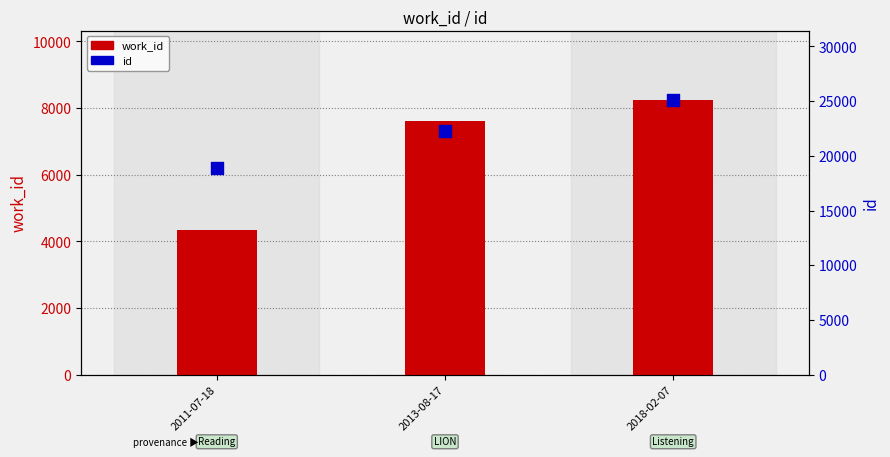

Which series has the largest Y range (max minus min)?

id